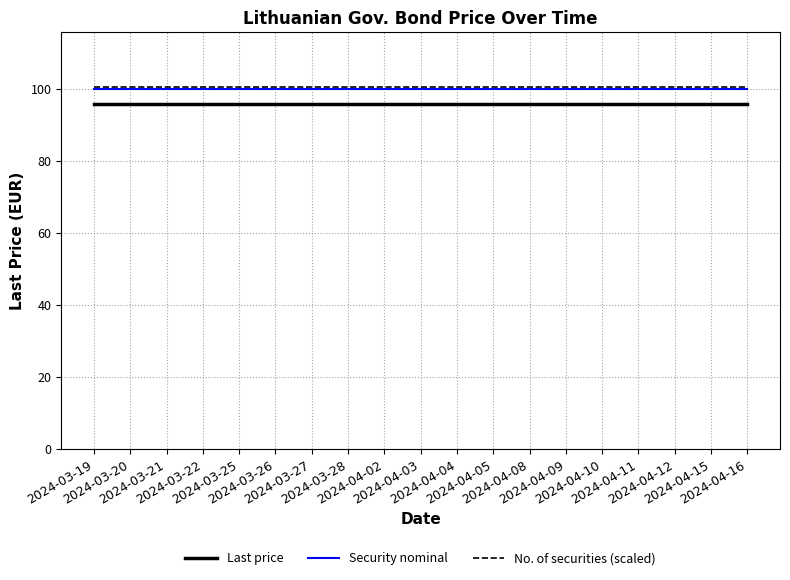

True or false: No. of securities (scaled) and Last price intersect in this chart.

False